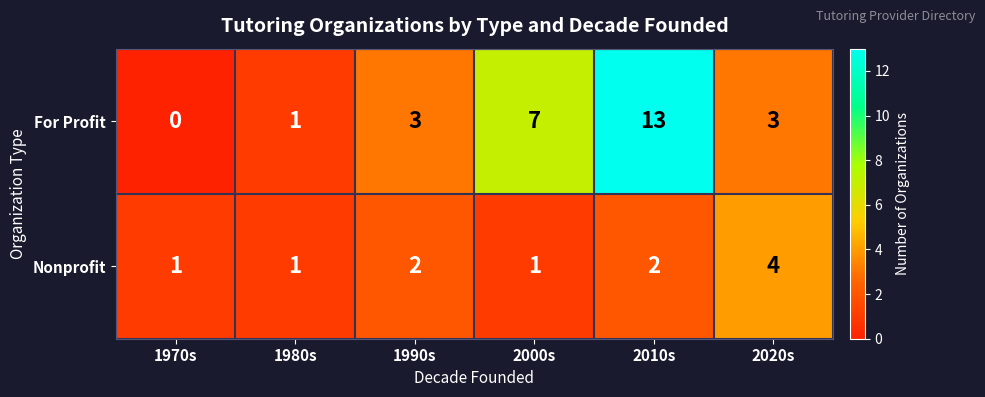

Rank the series by their average value, from lowest to highest.

Nonprofit, For Profit